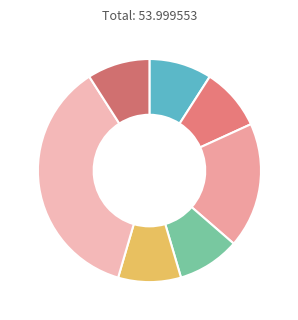

How many slices are in this pie chart?

7